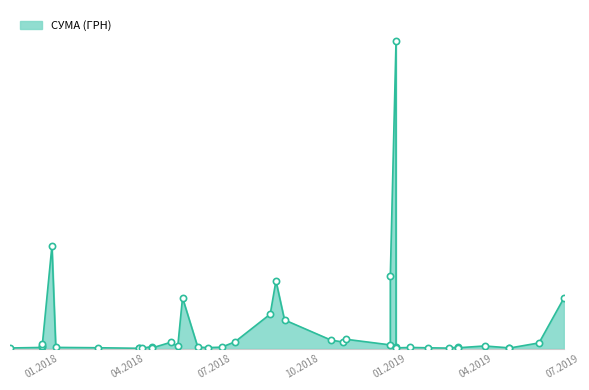

What is the change in value from 17.05.2018 to 01.03.2018?

-6755.2